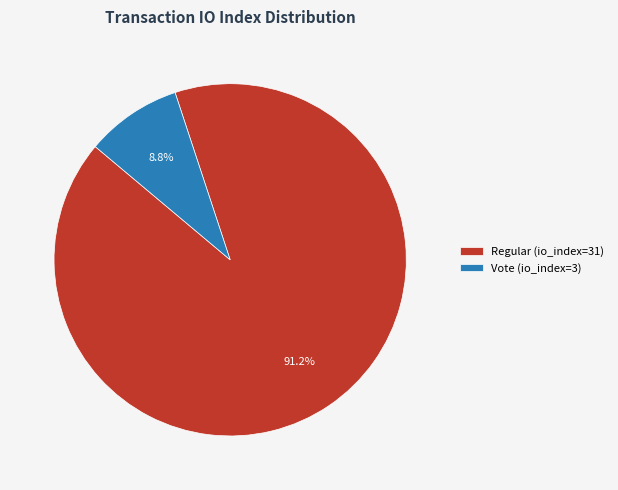

Is it true that Vote (io_index=3) is 9% of the pie?

True